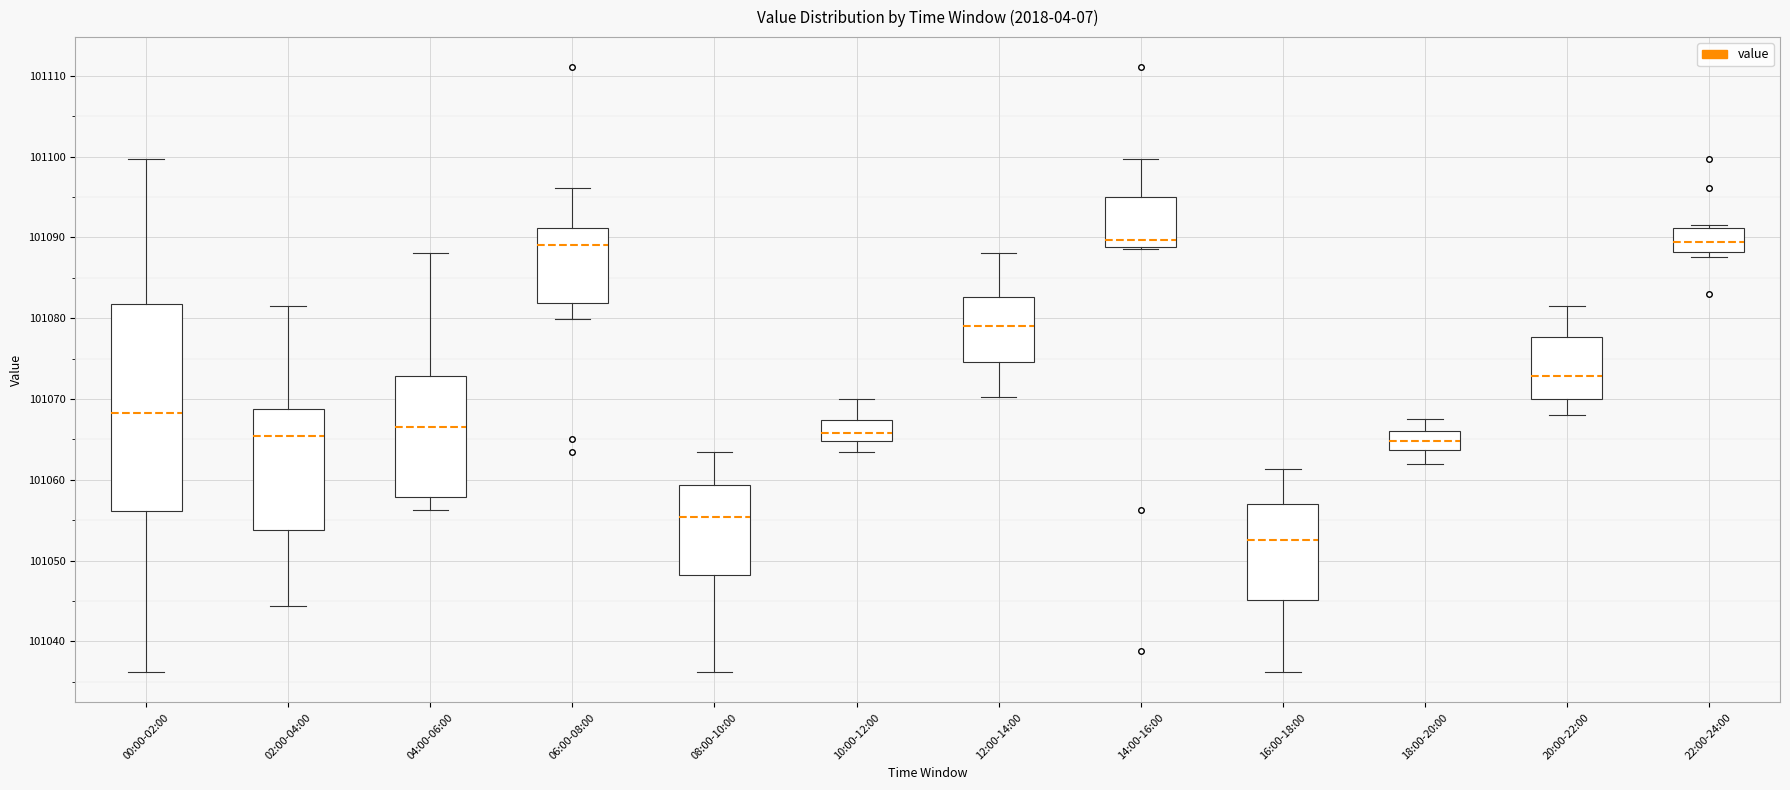

Which box is the tallest, from its lower edge to its upper edge?

00:00-02:00